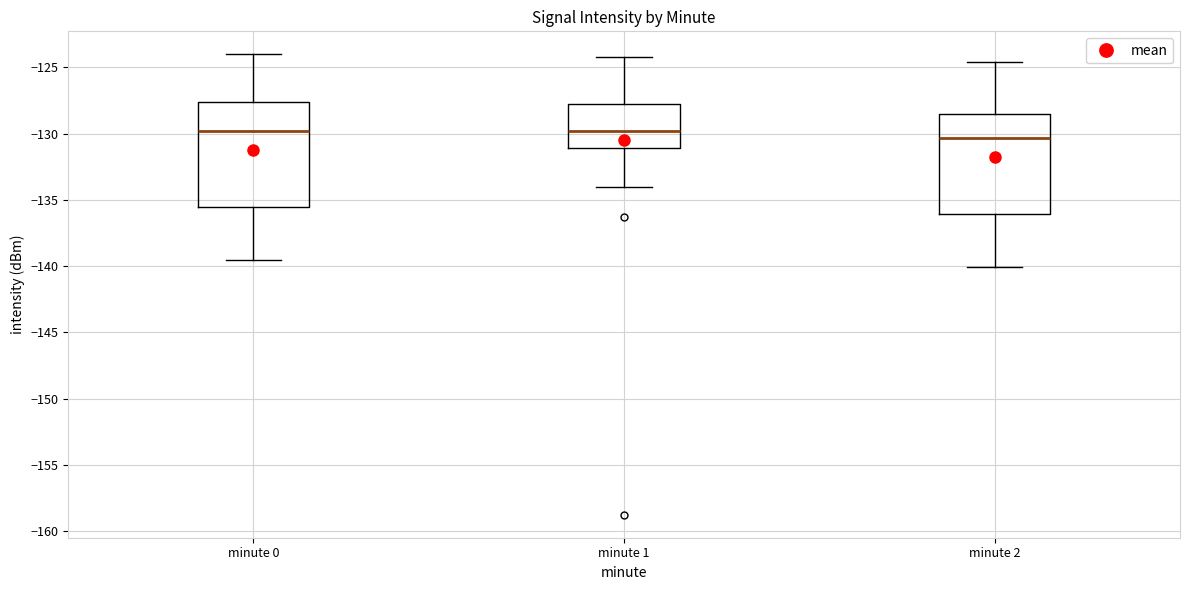

Reading left to right, transcribe this box plot: for each box, give where its median line is, the range the box spans, and where its two whiskers end, as read against the y-axis. The values are not printed on the chart, so give them approximately, as read against the axis.

minute 0: median -130.0, box -135.5 to -127.5, whiskers -139.5 to -124.0
minute 1: median -130.0, box -131.0 to -127.5, whiskers -134.0 to -124.0
minute 2: median -130.5, box -136.0 to -128.5, whiskers -140.0 to -124.5